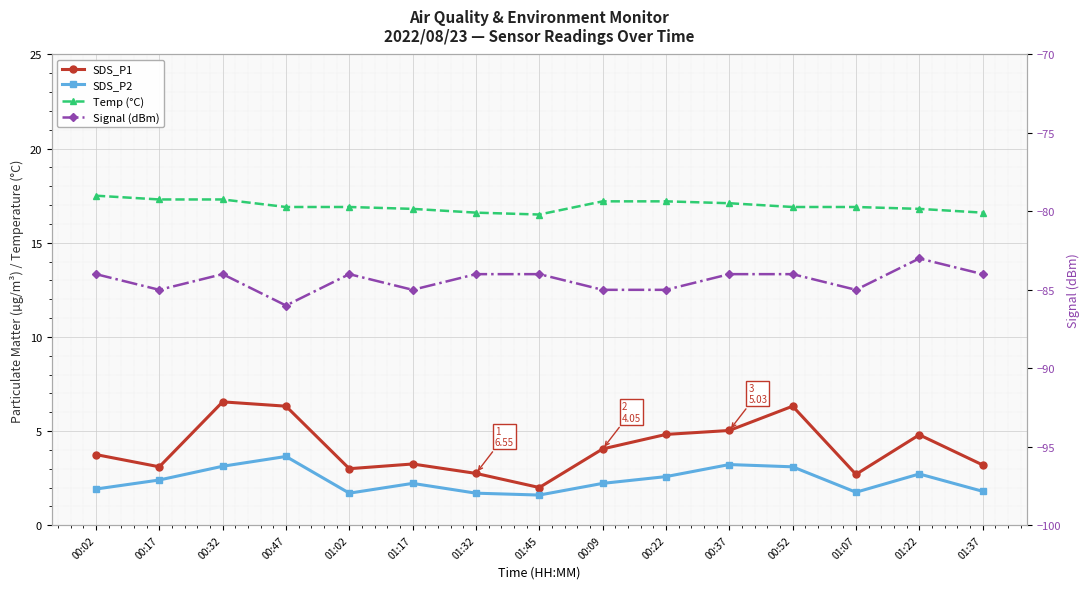

How many lines are shown in the chart?

4